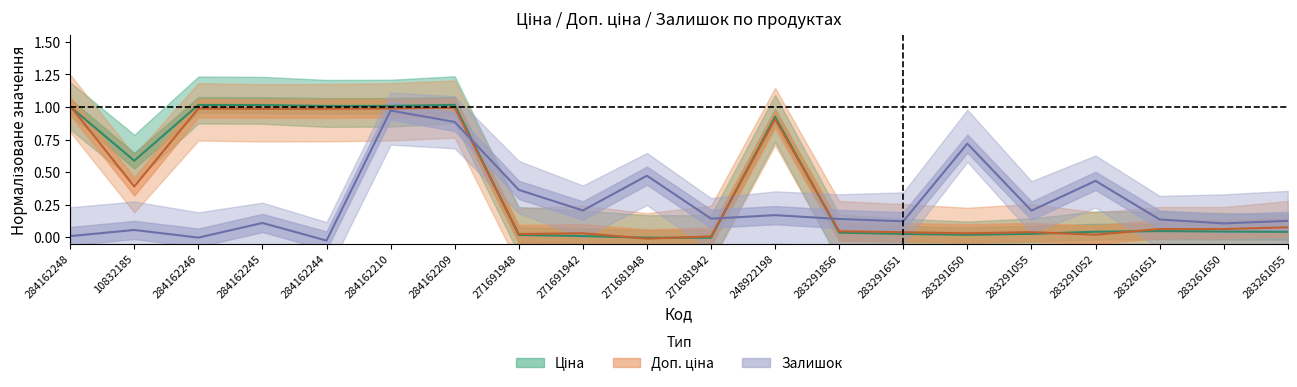

Where is the first local maximum for Доп. ціна?

284162246